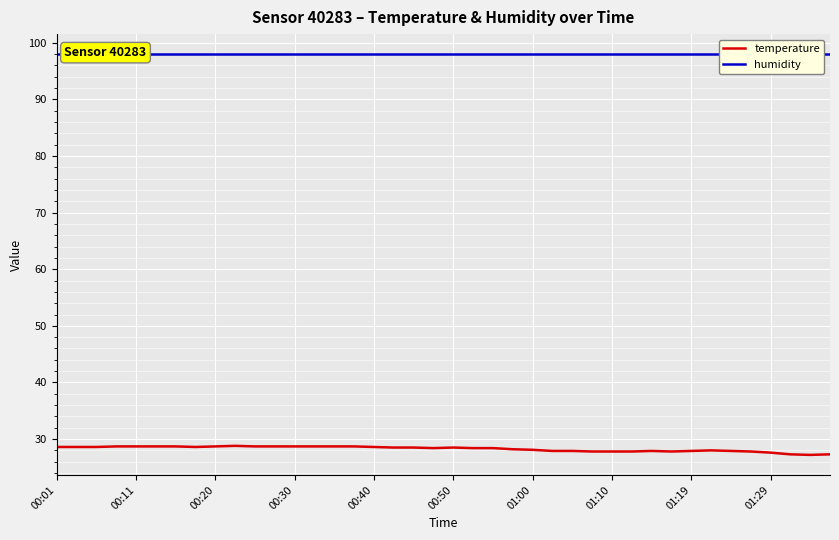

How many interior local valleys does the temperature series have?

4